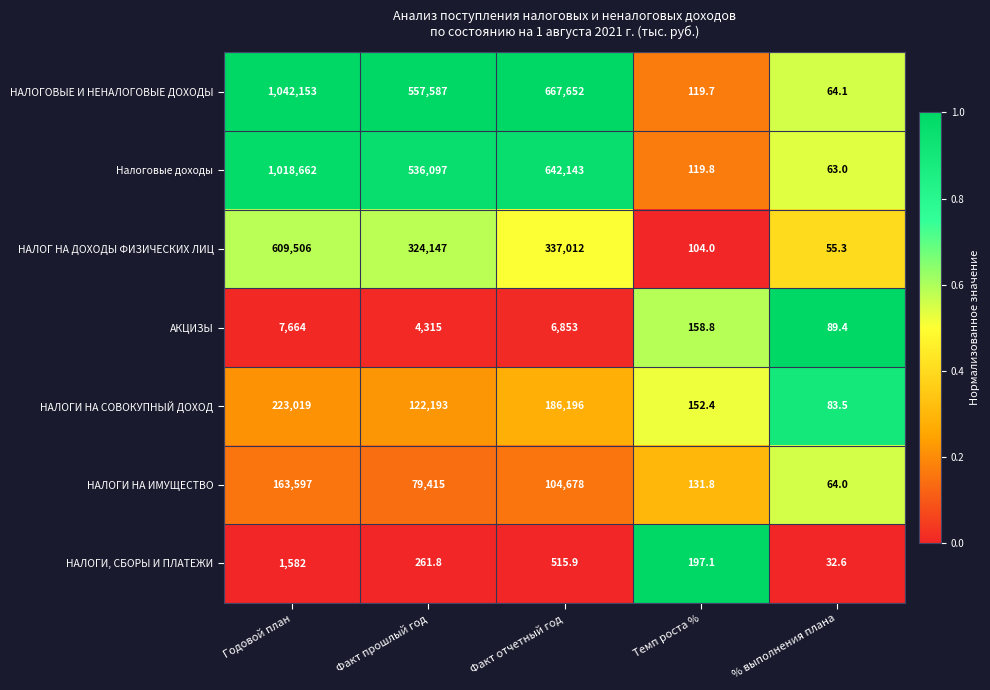

Which series has the largest total across all categories?

НАЛОГОВЫЕ И НЕНАЛОГОВЫЕ ДОХОДЫ